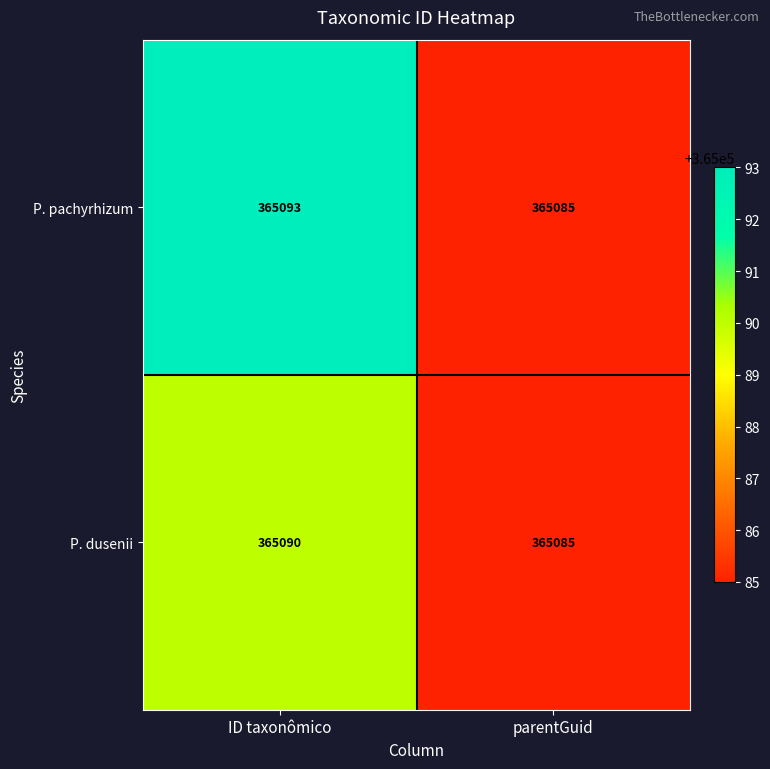

List the series in order of their overall mean, lowest first.

P. dusenii, P. pachyrhizum